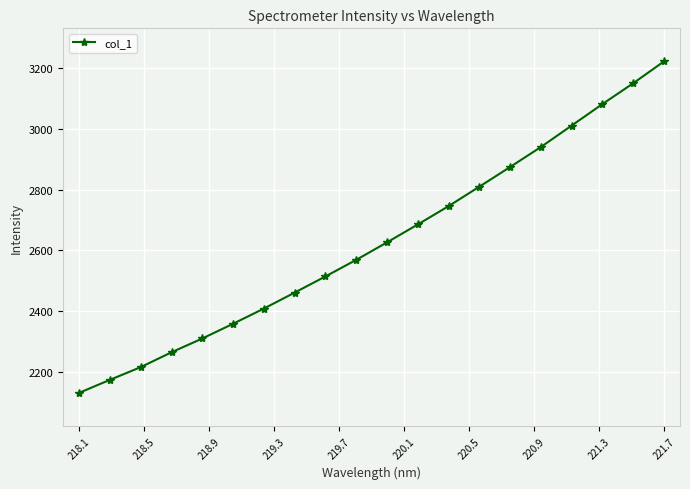

How many lines are shown in the chart?

1